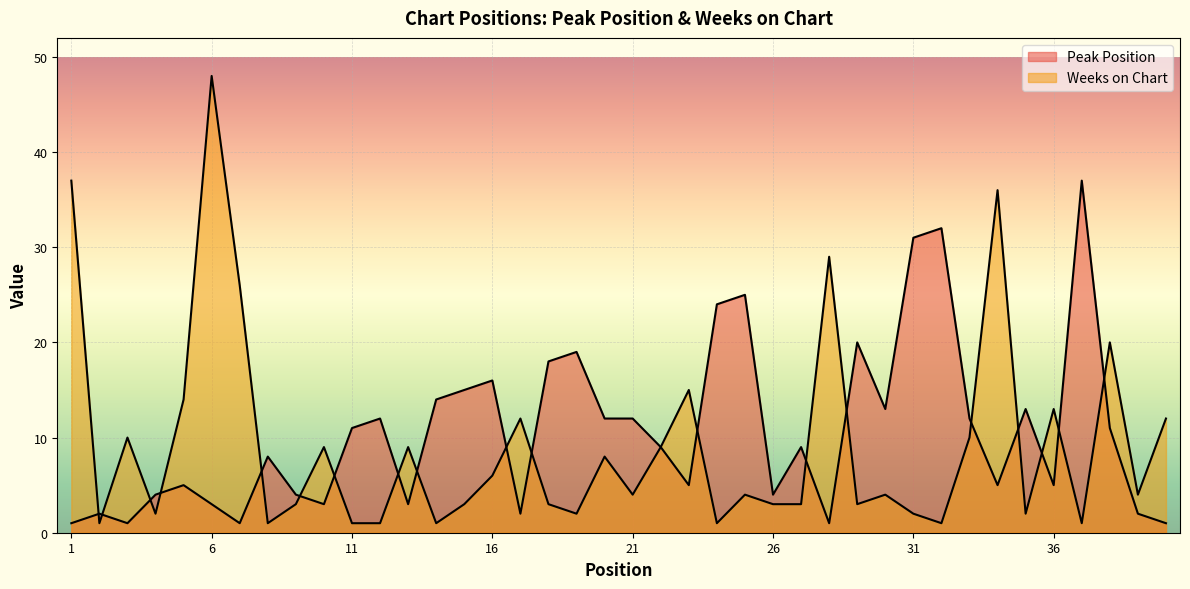

What is the total value across all series at 4?

6